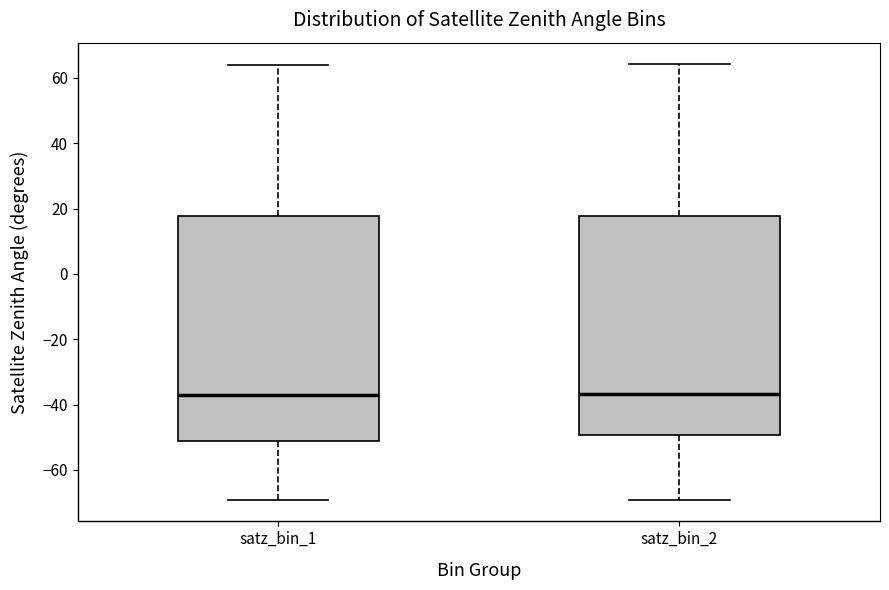

Reading left to right, transcribe this box plot: for each box, give where its median line is, the range the box spans, and where its two whiskers end, as read against the y-axis. The values are not printed on the chart, so give them approximately, as read against the axis.

satz_bin_1: median -38, box -52 to 18, whiskers -70 to 64
satz_bin_2: median -36, box -50 to 18, whiskers -70 to 64